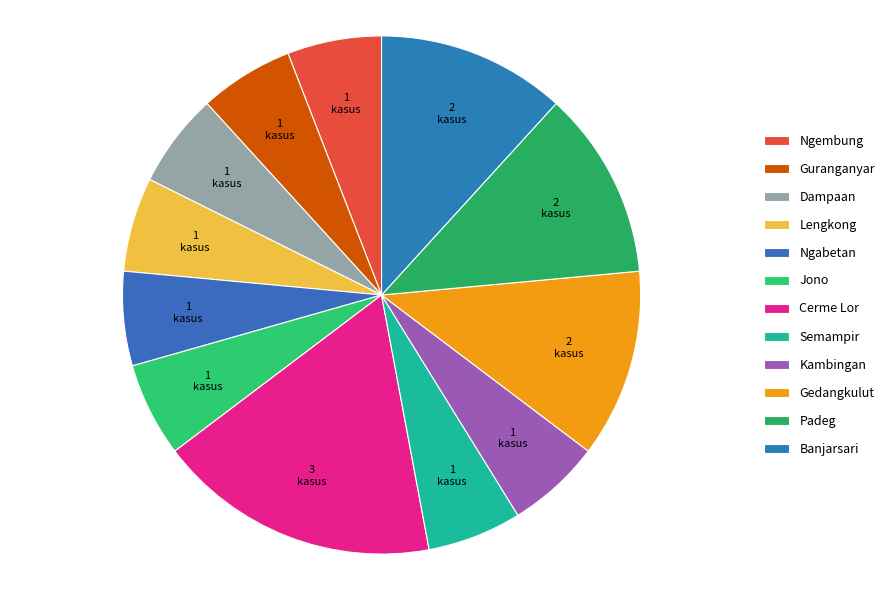

Does Ngabetan represent more than half of the total?

No